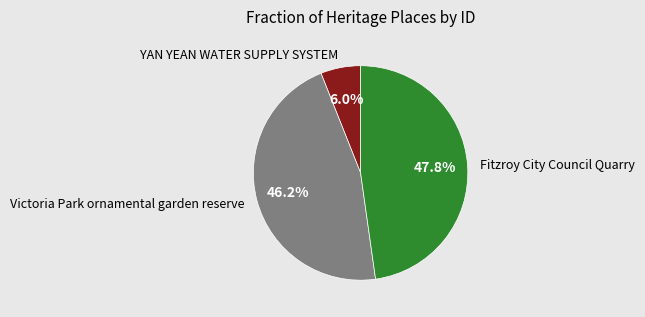

Between Victoria Park ornamental garden reserve and YAN YEAN WATER SUPPLY SYSTEM, which is larger?

Victoria Park ornamental garden reserve